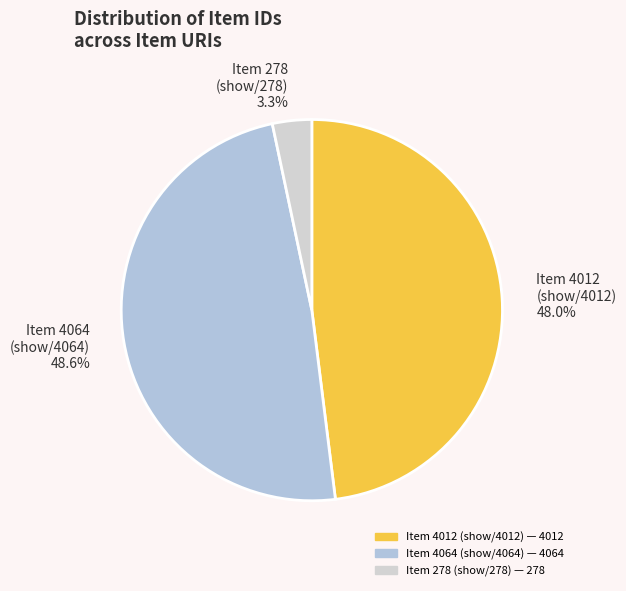

Approximately how many times larger is the value at Item 4012 (show/4012) compared to Item 4064 (show/4064)?

1.0